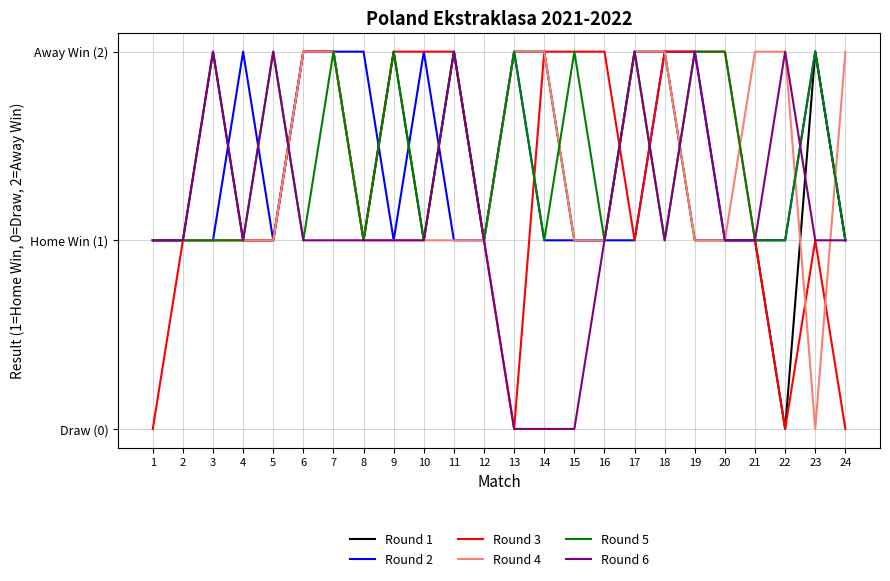

Where do Round 5 and Round 1 first cross each other?

5 and 6